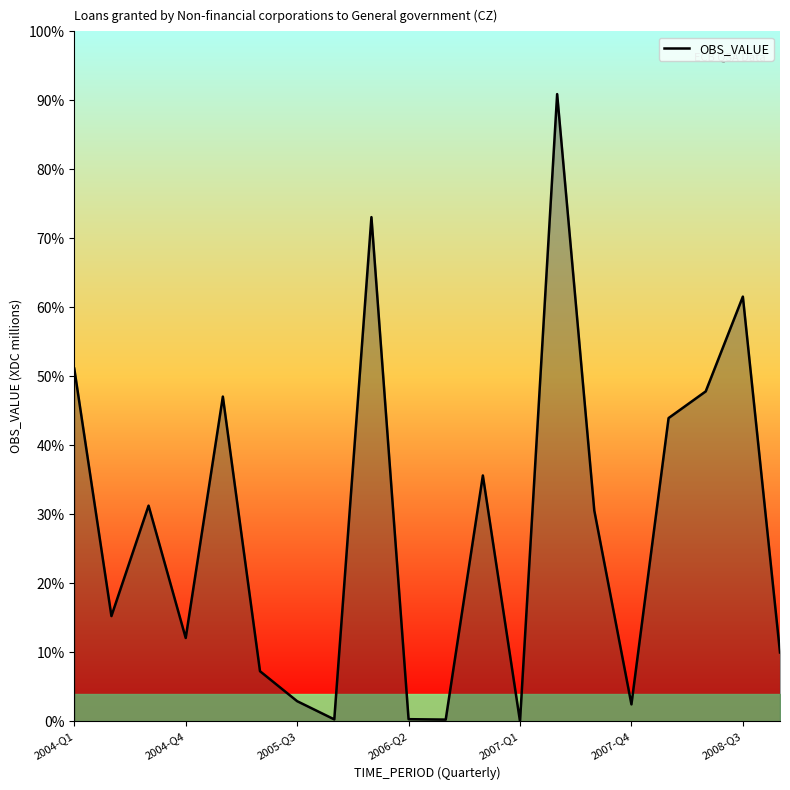

Does the chart have visible grid lines?

No